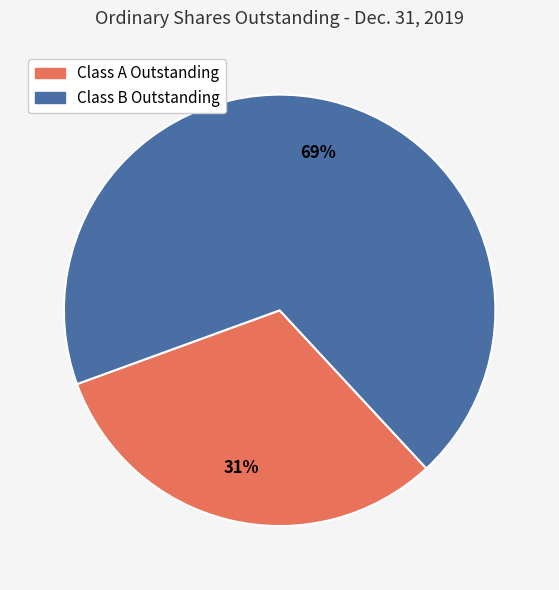

Count the number of slices in the pie.

2